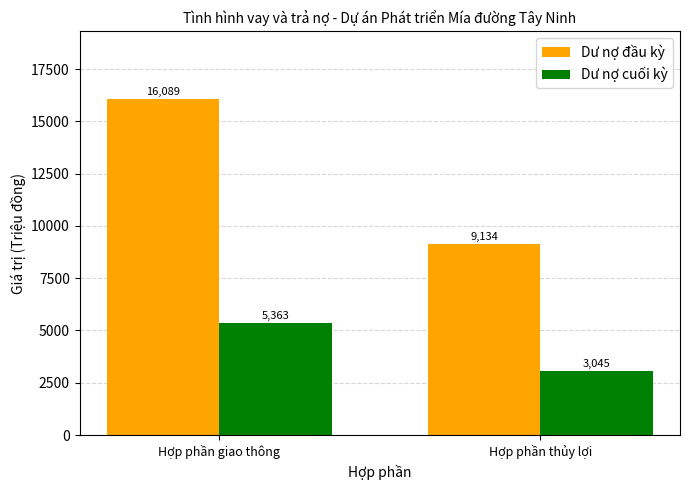

How many bars are there in each group?

2